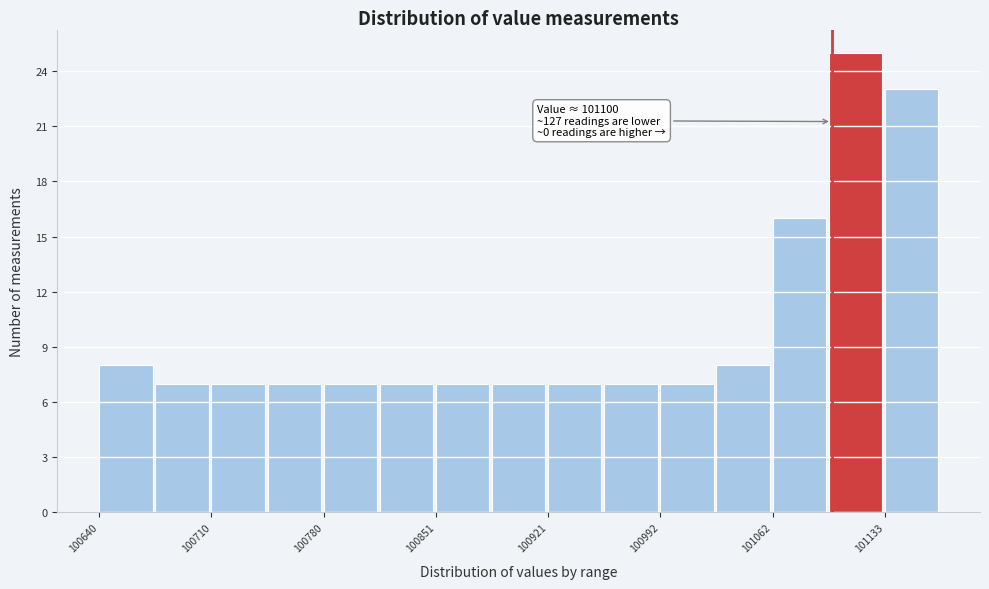

Around what value on the x-axis is the tallest bar? Give the approximate position of its centre, as read against the axis.

101110